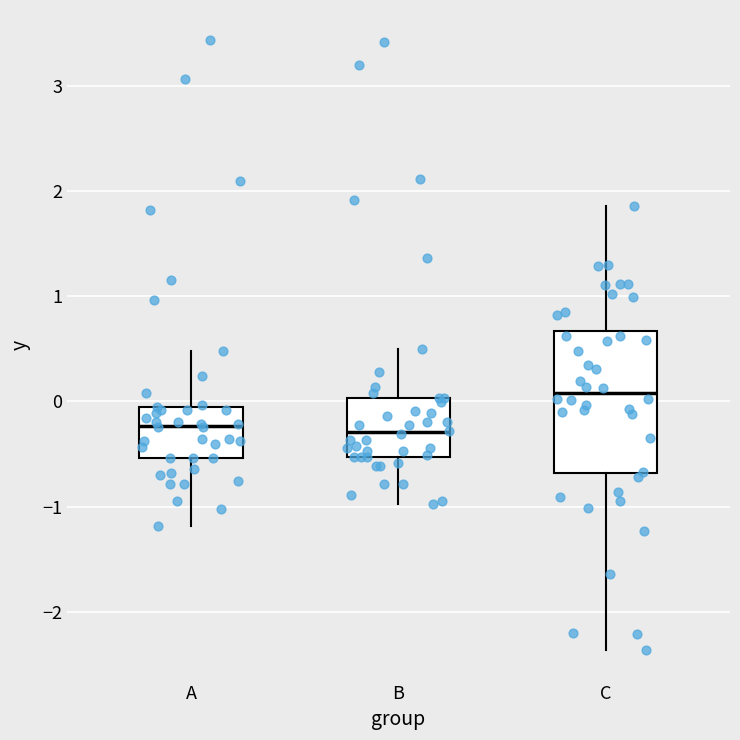

Reading left to right, read every box against the y-axis: the position of its median line, the range the box covers, and the ends of its whiskers. The values are not printed on the chart, so give them approximately, as read against the axis.

A: median -0.2, box -0.5 to -0.1, whiskers -1.2 to 0.5
B: median -0.3, box -0.5 to 0.0, whiskers -1.0 to 0.5
C: median 0.1, box -0.7 to 0.7, whiskers -2.4 to 1.9